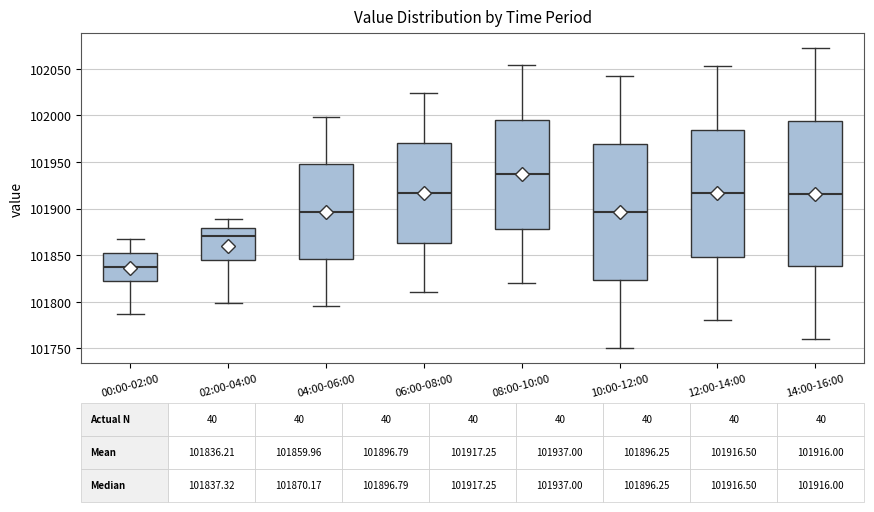

Which box is the tallest, from its lower edge to its upper edge?

14:00-16:00